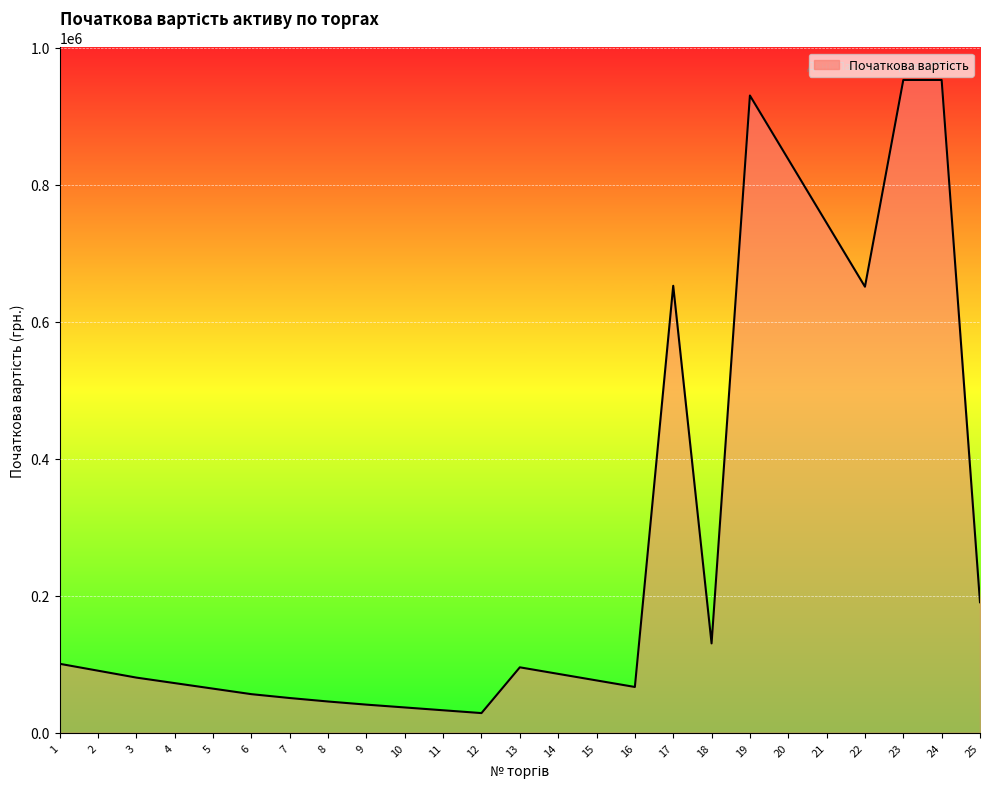

What is the difference between the maximum and minimum values?

923898.1